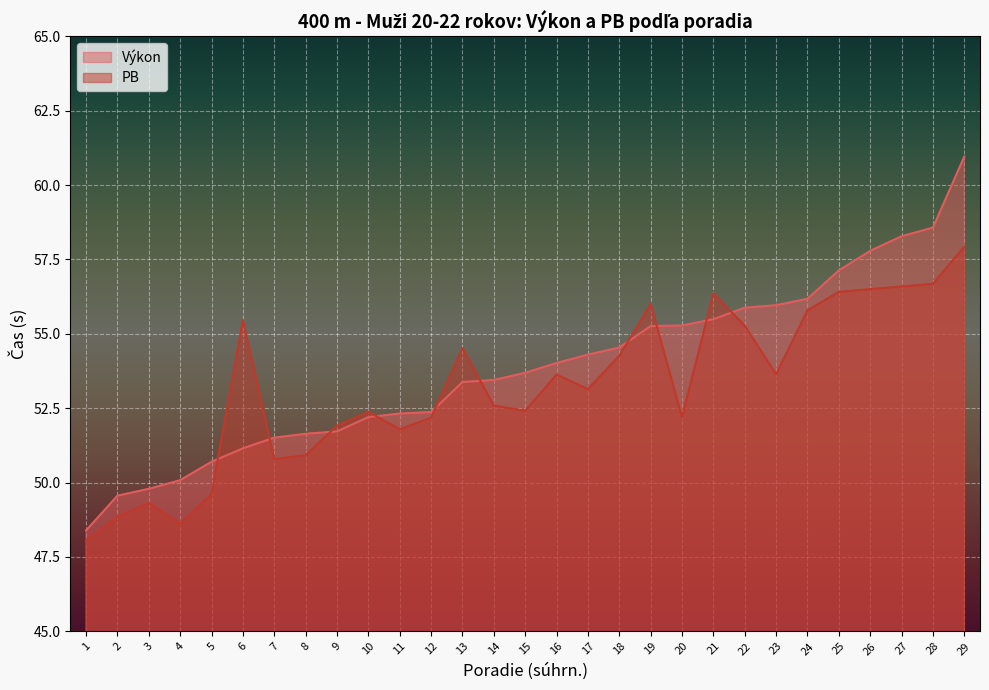

At which label is the value closest to 54?

16